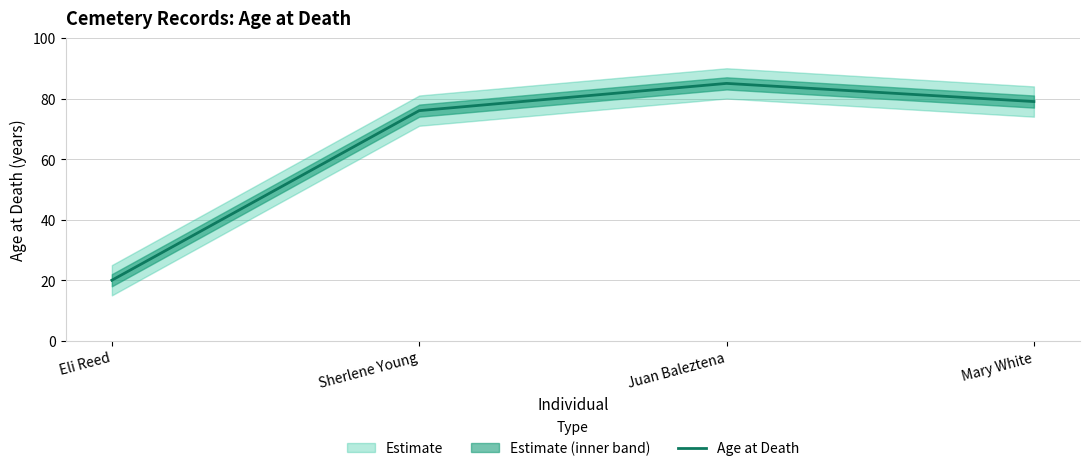

At which category does the chart reach its minimum across all series?

Eli Reed